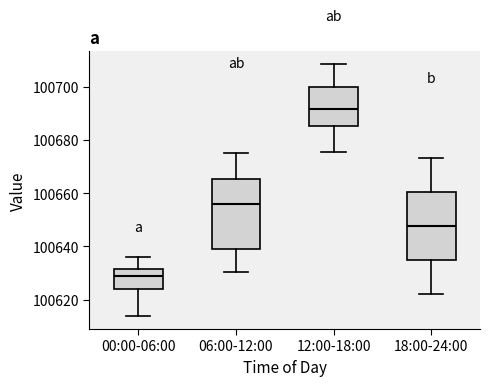

Reading left to right, read every box against the y-axis: the position of its median line, the range the box covers, and the ends of its whiskers. The values are not printed on the chart, so give them approximately, as read against the axis.

00:00-06:00: median 100630, box 100624 to 100632, whiskers 100614 to 100636
06:00-12:00: median 100656, box 100638 to 100666, whiskers 100630 to 100676
12:00-18:00: median 100692, box 100686 to 100700, whiskers 100676 to 100708
18:00-24:00: median 100648, box 100634 to 100660, whiskers 100622 to 100674